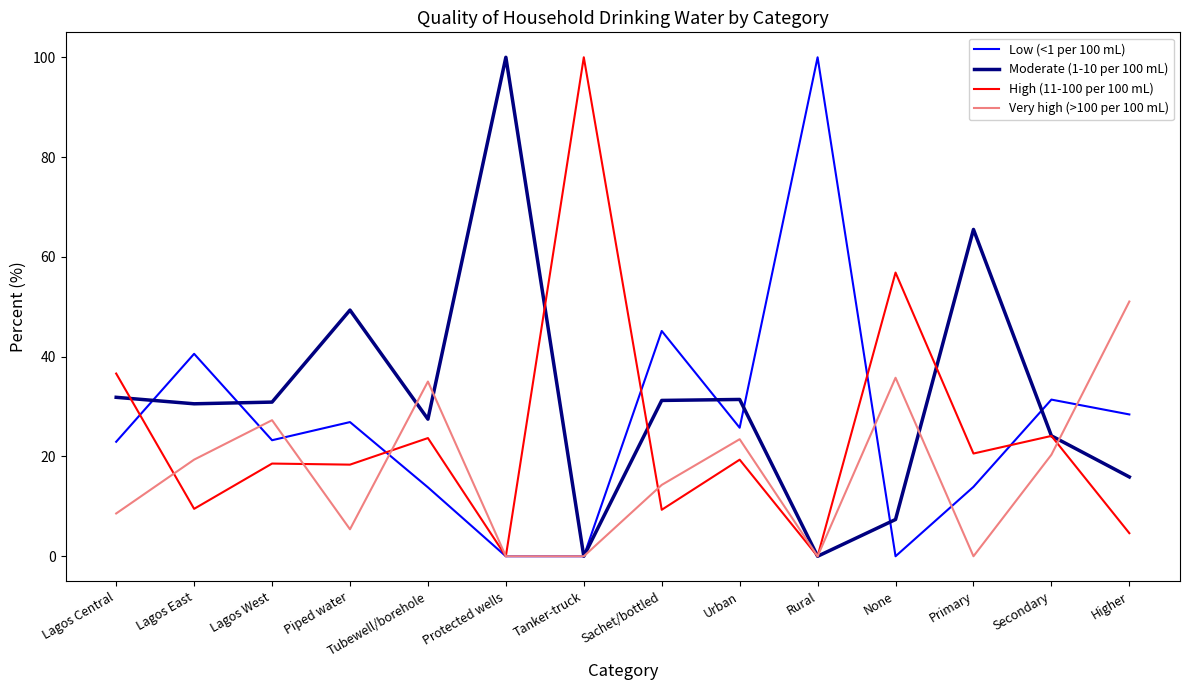

What position from the left is Urban?

9